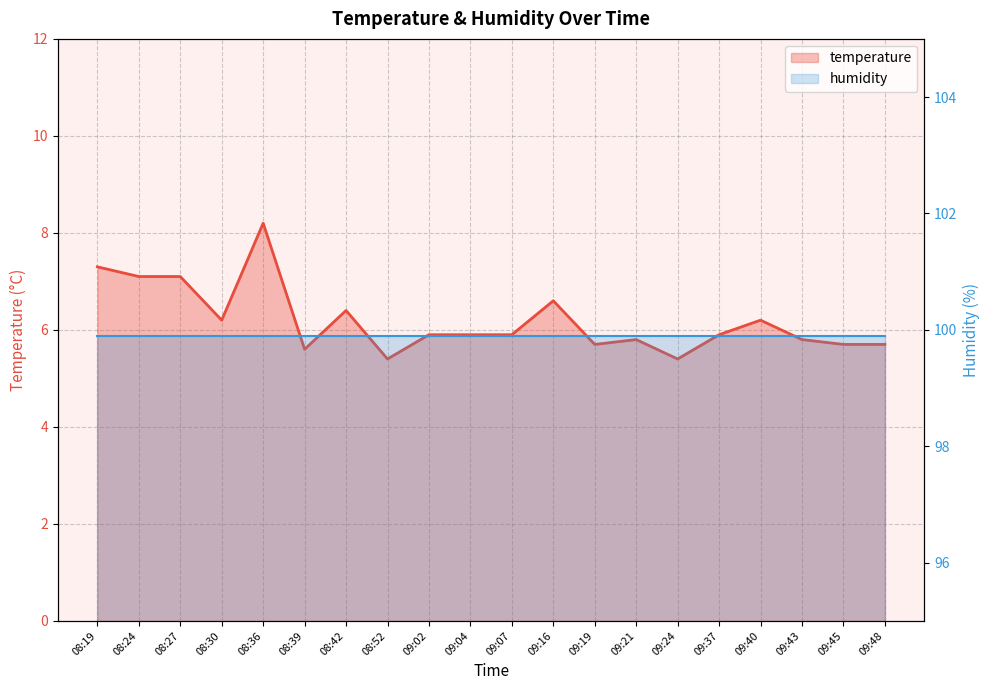

True or false: the data shows 2.3 at 09:19.

False